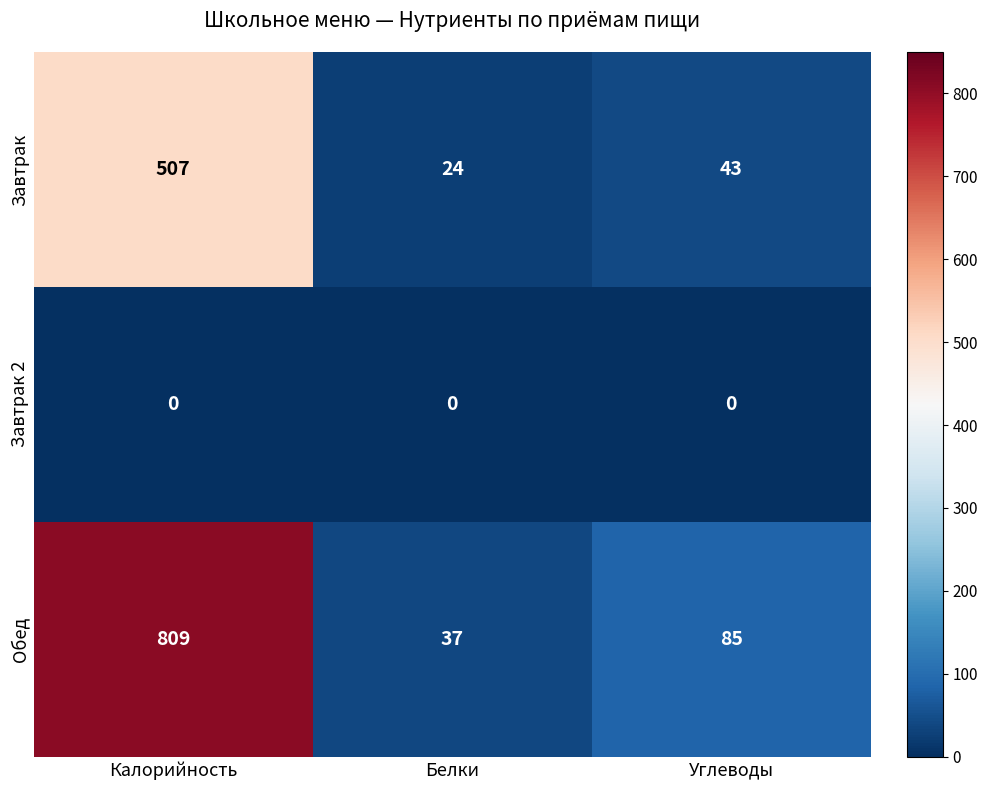

At which category does the chart reach its peak across all series?

Калорийность